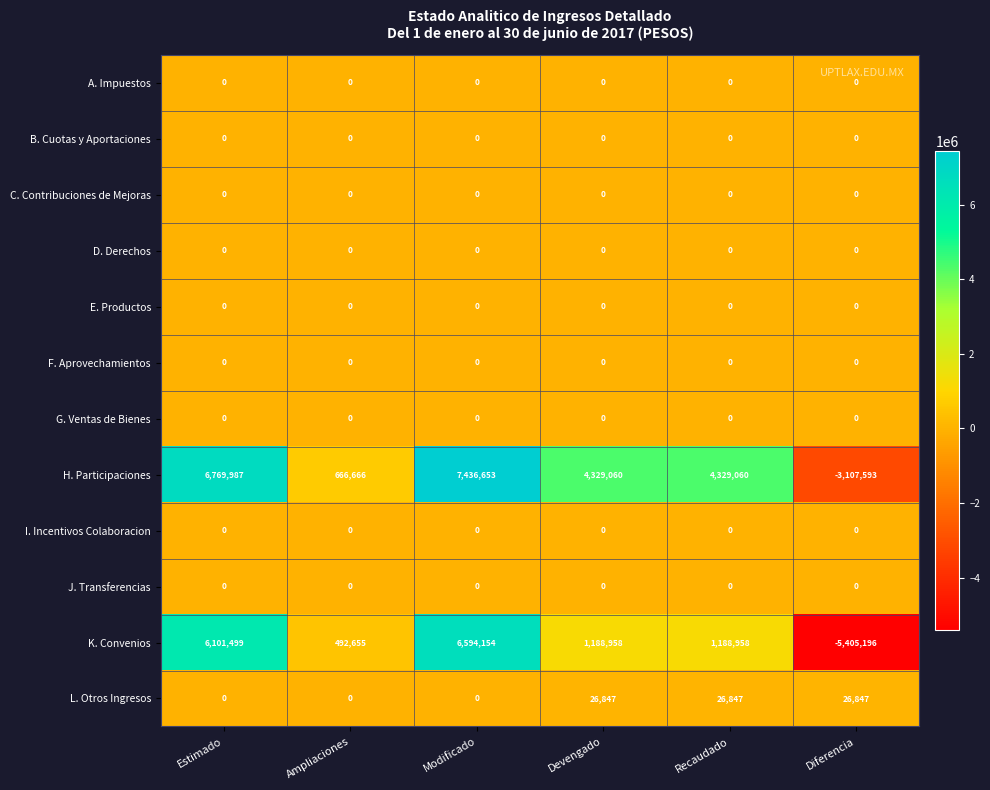

At which category is the sum across all series the highest?

Modificado